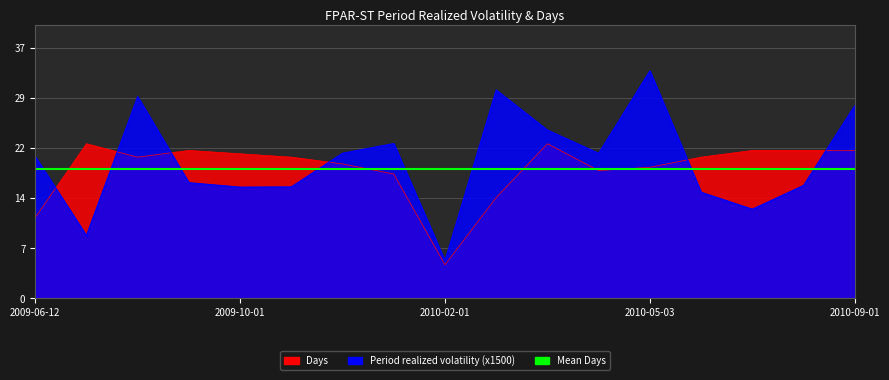

What position from the right is 2010-02-08?

8